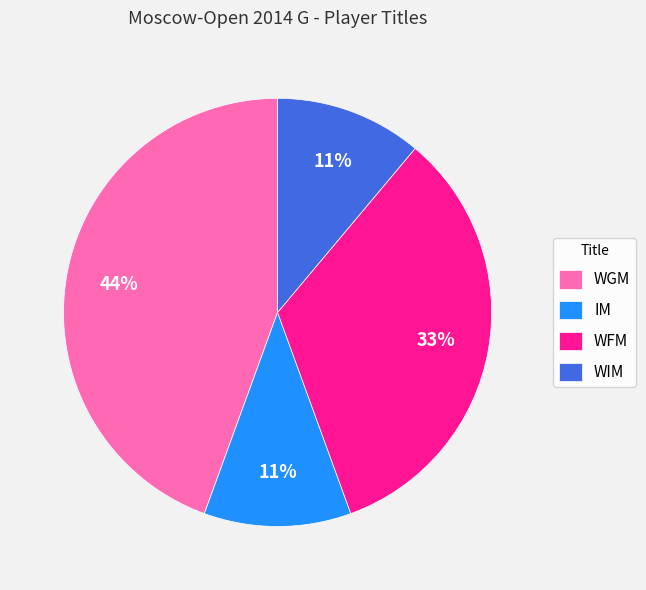

The IM slice represents 11% of the pie. True or false?

True